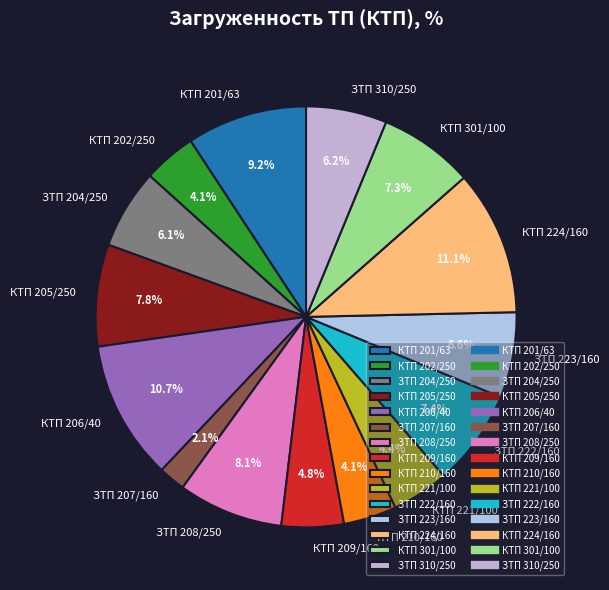

What is the smallest slice in the pie chart?

ЗТП 207/160